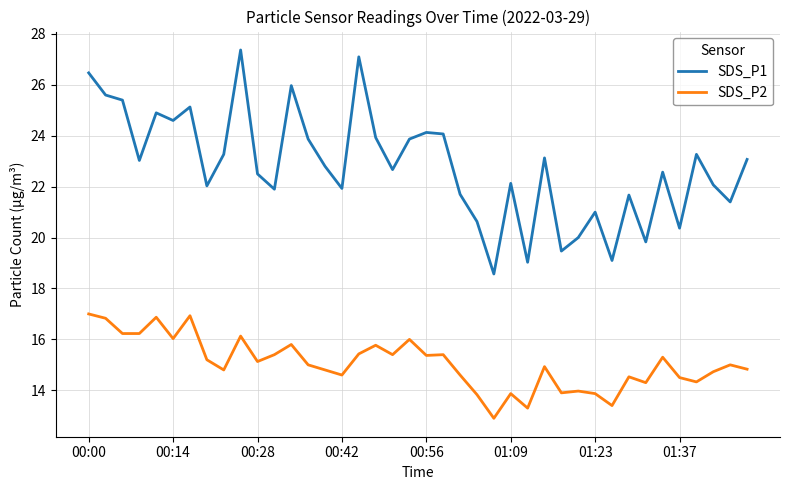

What is the maximum value for SDS_P2?

17.0